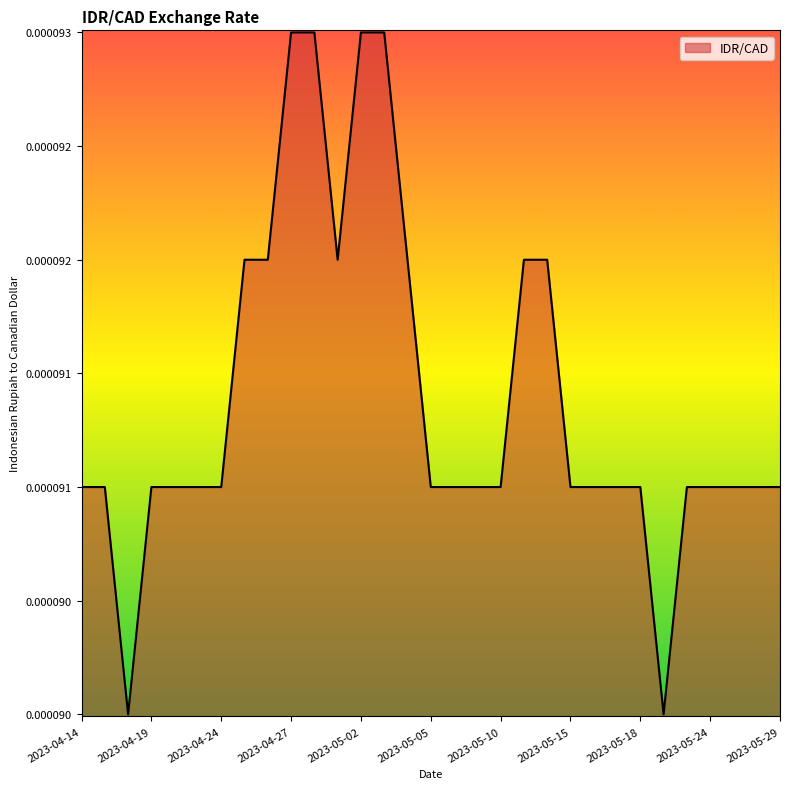

List the labels in order of value, smallest first.

2023-04-18, 2023-05-19, 2023-04-14, 2023-04-17, 2023-04-19, 2023-04-20, 2023-04-21, 2023-04-24, 2023-05-05, 2023-05-08, 2023-05-09, 2023-05-10, 2023-05-15, 2023-05-16, 2023-05-17, 2023-05-18, 2023-05-23, 2023-05-24, 2023-05-25, 2023-05-26, 2023-05-29, 2023-04-25, 2023-04-26, 2023-05-01, 2023-05-04, 2023-05-11, 2023-05-12, 2023-04-27, 2023-04-28, 2023-05-02, 2023-05-03